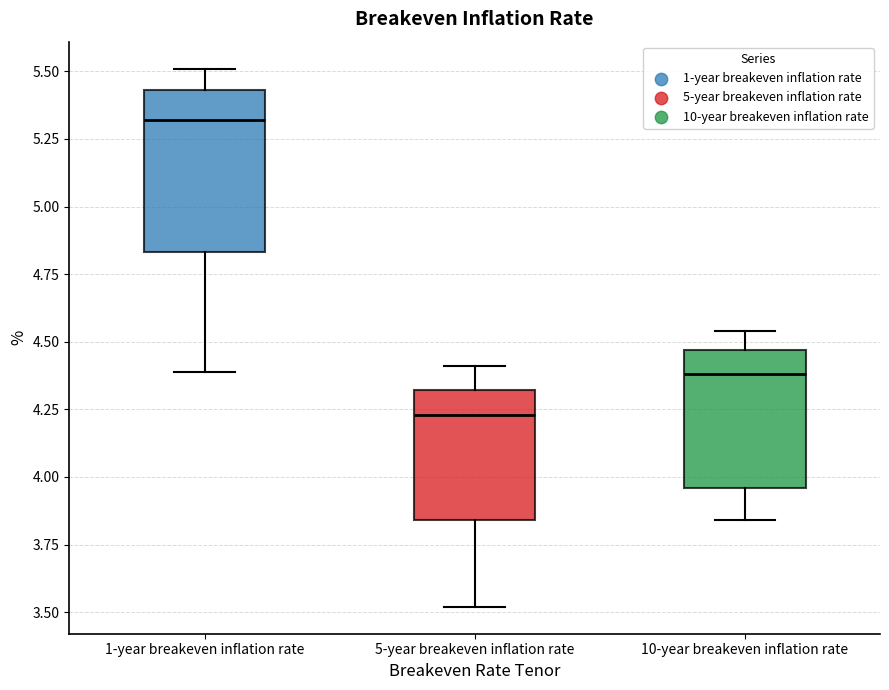

Reading left to right, transcribe this box plot: for each box, give where its median line is, the range the box spans, and where its two whiskers end, as read against the y-axis. The values are not printed on the chart, so give them approximately, as read against the axis.

1-year breakeven inflation rate: median 5.30, box 4.85 to 5.45, whiskers 4.40 to 5.50
5-year breakeven inflation rate: median 4.25, box 3.85 to 4.30, whiskers 3.50 to 4.40
10-year breakeven inflation rate: median 4.40, box 3.95 to 4.45, whiskers 3.85 to 4.55